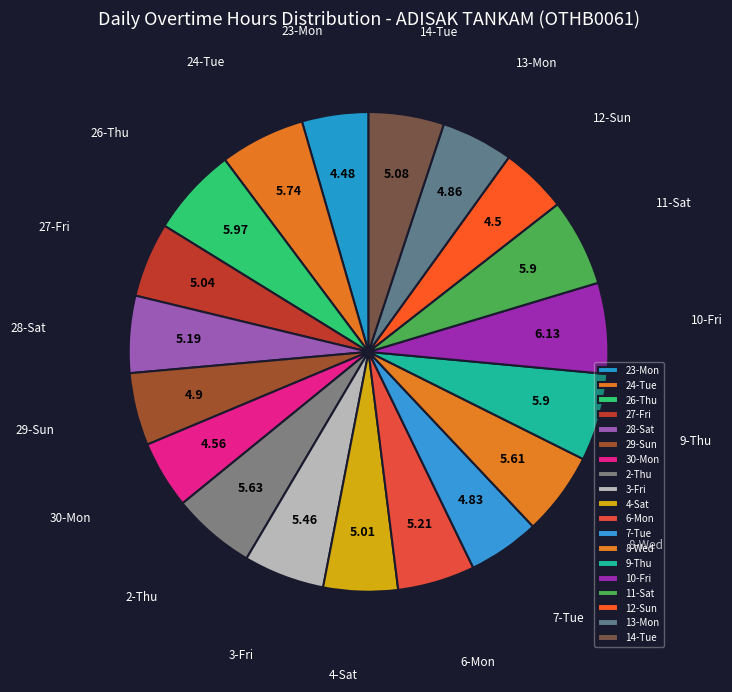

Which category has the biggest portion of the pie?

10-Fri